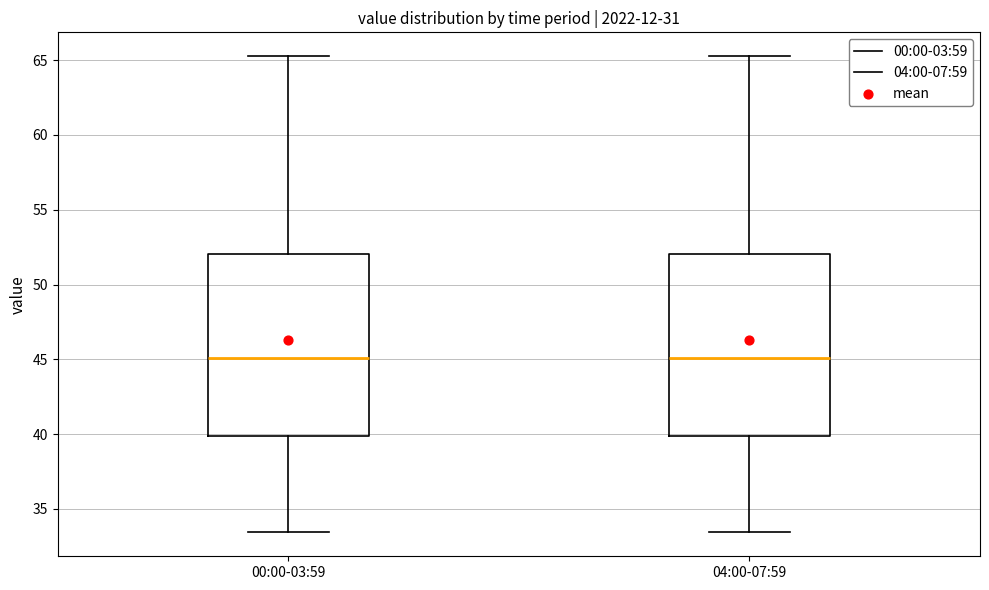

Reading left to right, read every box against the y-axis: the position of its median line, the range the box covers, and the ends of its whiskers. The values are not printed on the chart, so give them approximately, as read against the axis.

00:00-03:59: median 45.0, box 40.0 to 52.0, whiskers 33.5 to 65.5
04:00-07:59: median 45.0, box 40.0 to 52.0, whiskers 33.5 to 65.5